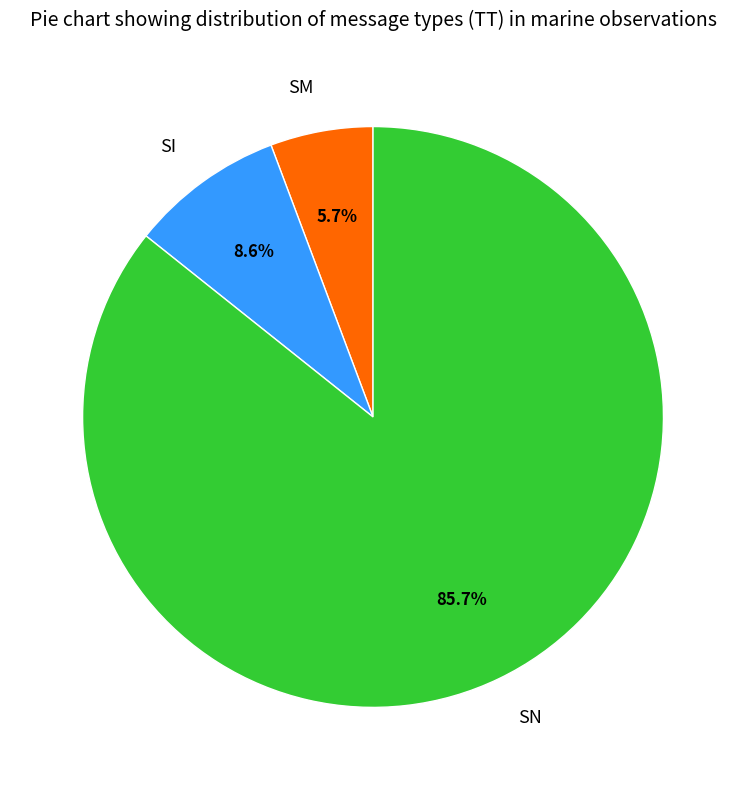

The SI slice represents 1% of the pie. True or false?

False